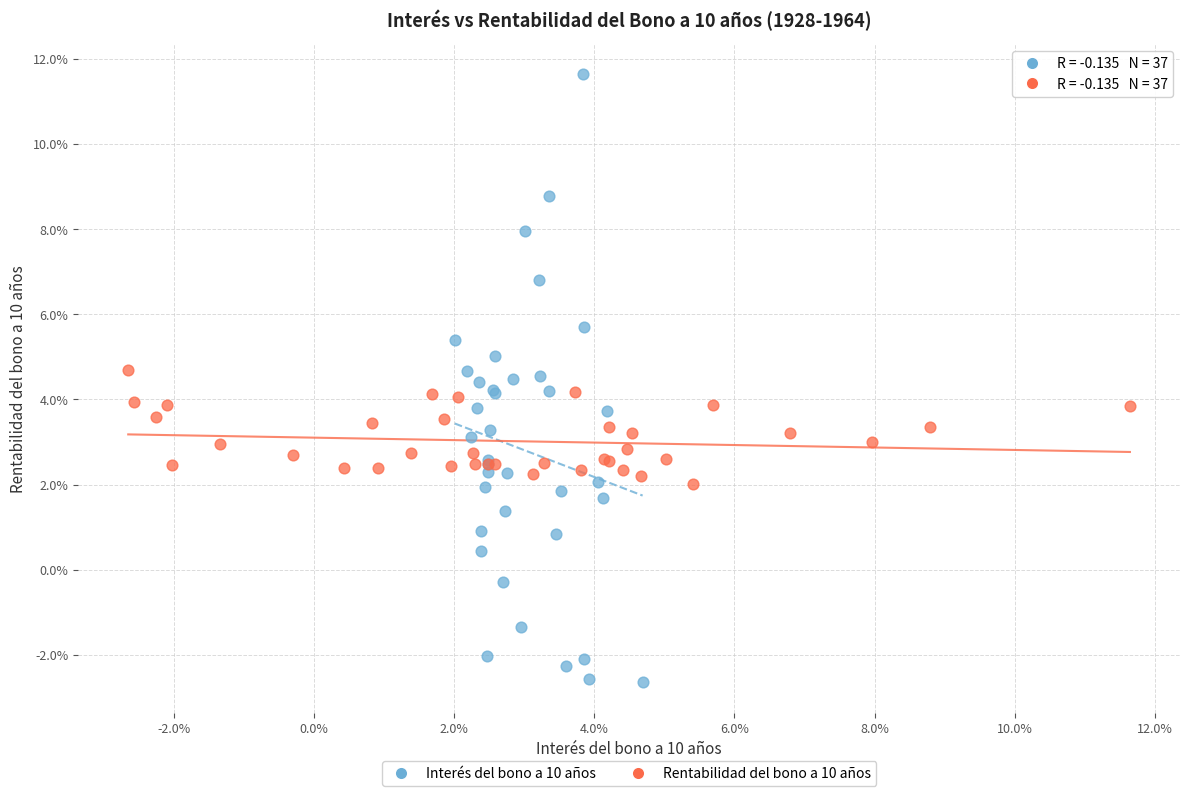

Which series contains the highest Y value?

Interés del bono a 10 años